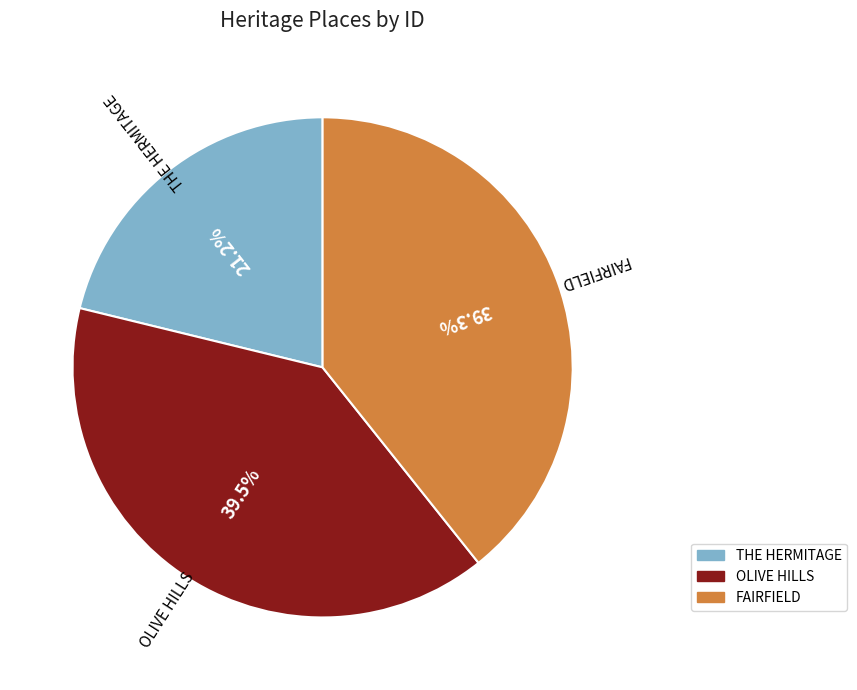

What percentage is the FAIRFIELD slice, to the nearest percent?

39%